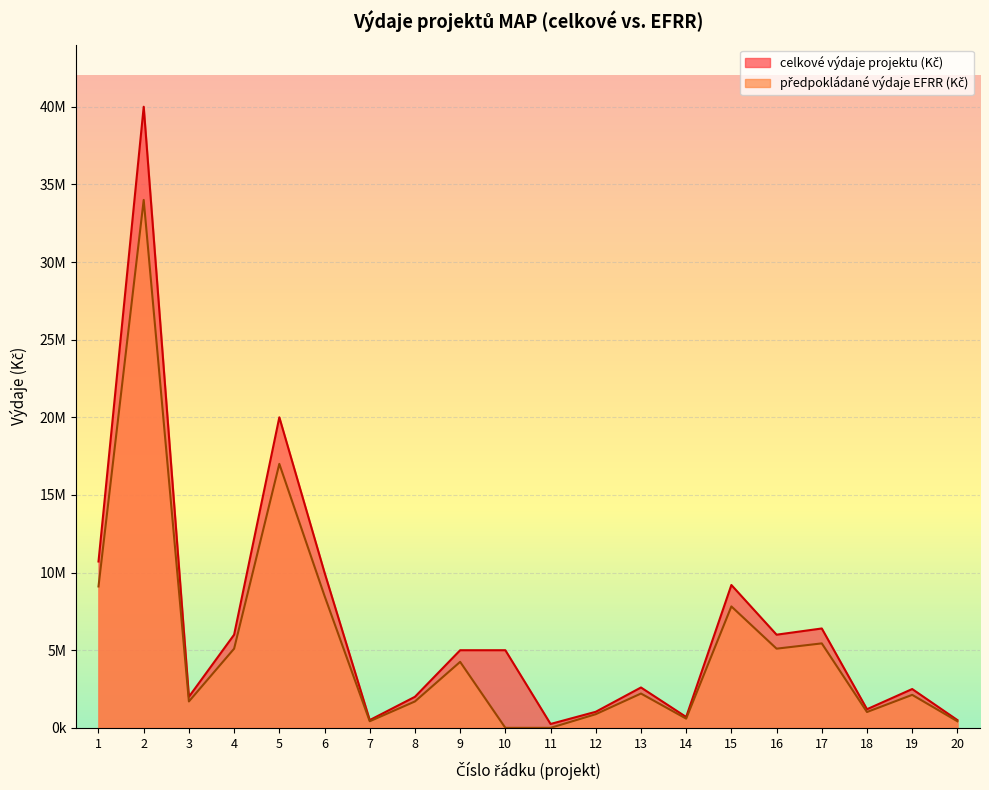

True or false: celkové výdaje projektu (Kč) and předpokládané výdaje EFRR (Kč) cross at least once.

False